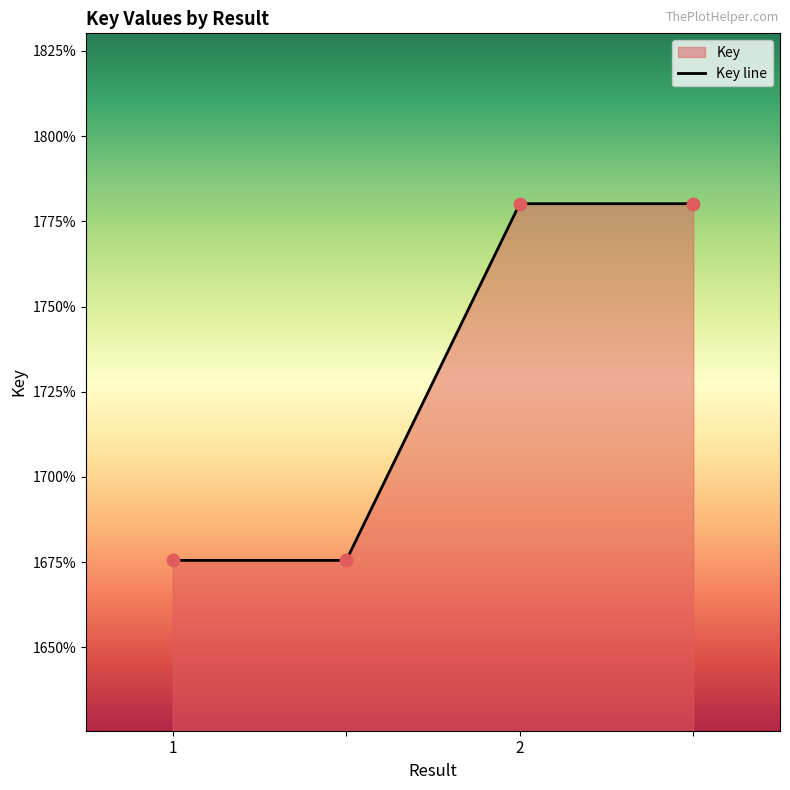

Approximately how many times larger is the value at  compared to 1?

1.0